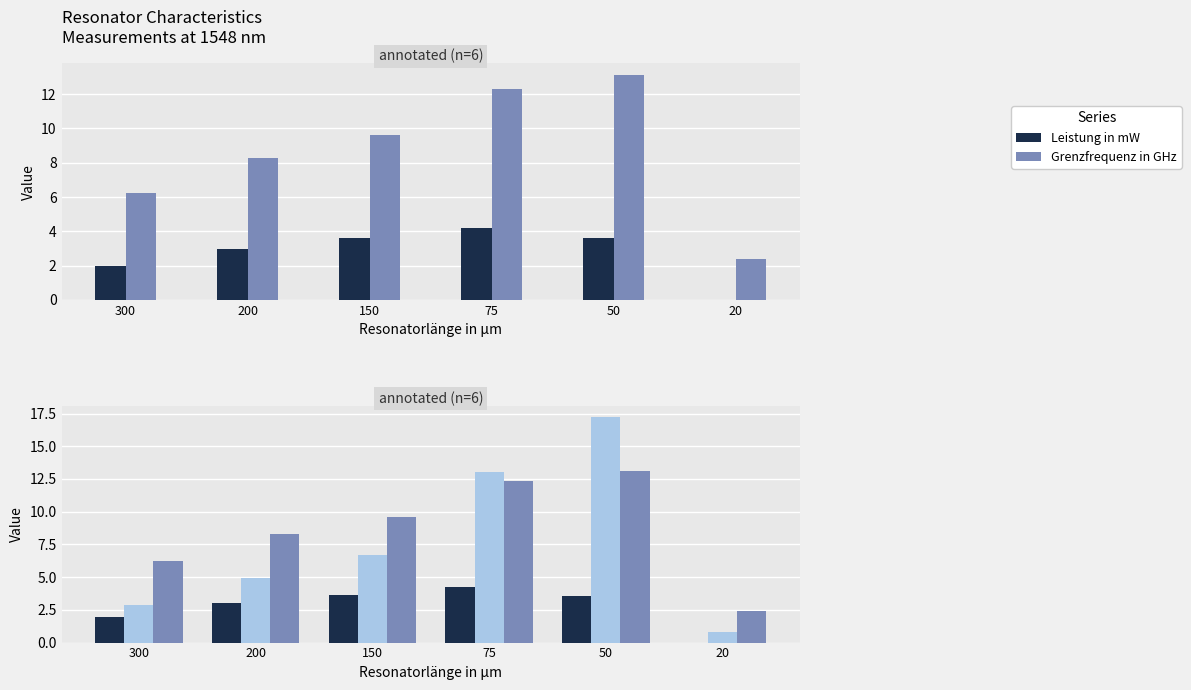

Where does the Grenzfrequenz in GHz series first go above 9?

150